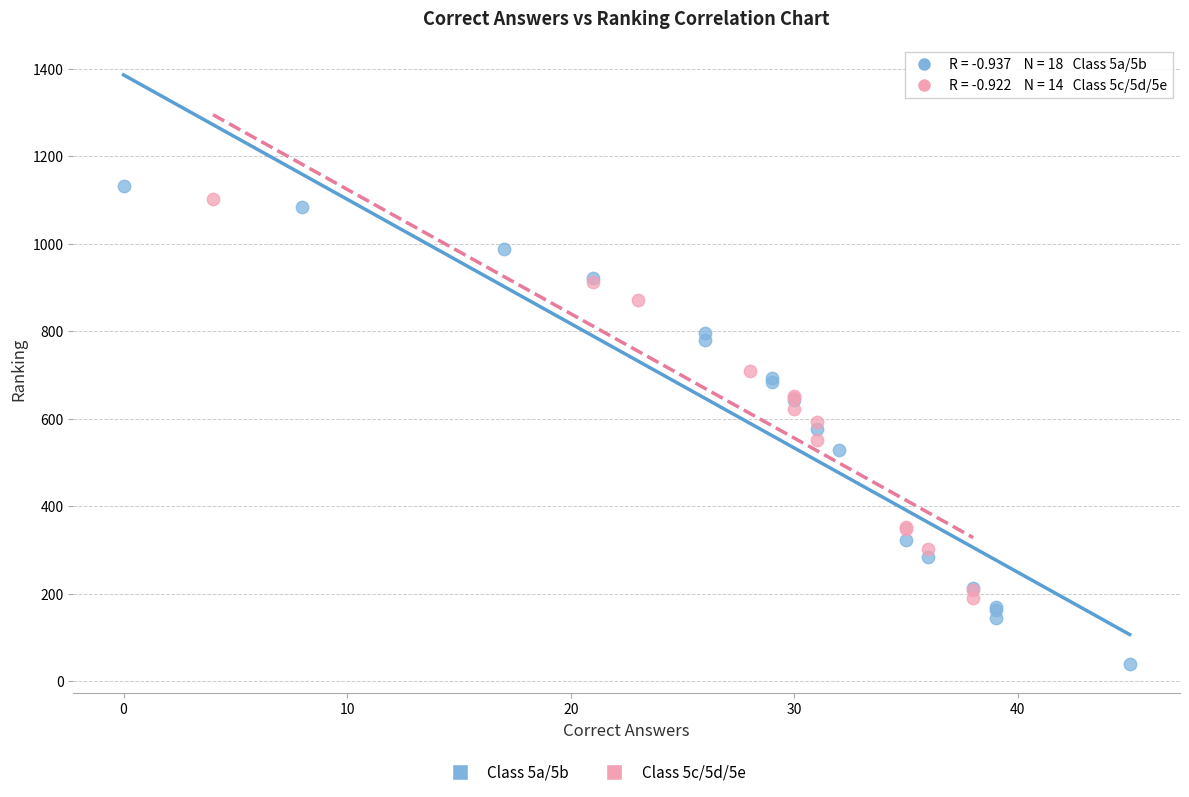

Which series reaches the minimum Y coordinate?

Class 5a/5b